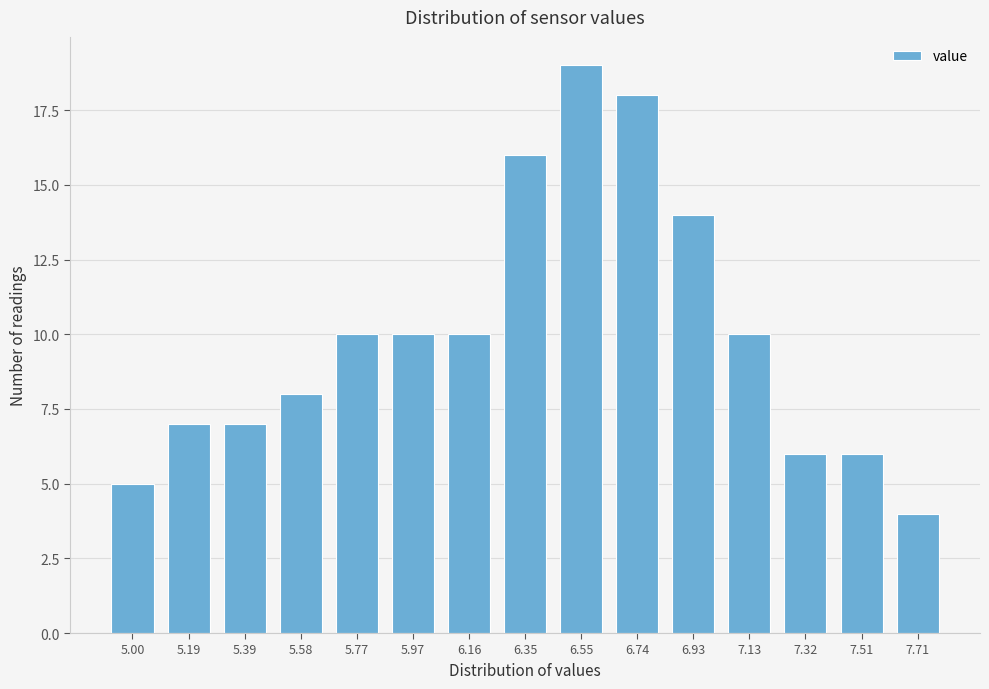

Reading left to right, list all the values displayed in this chart.

5	7	7	8	10	10	10	16	19	18	14	10	6	6	4